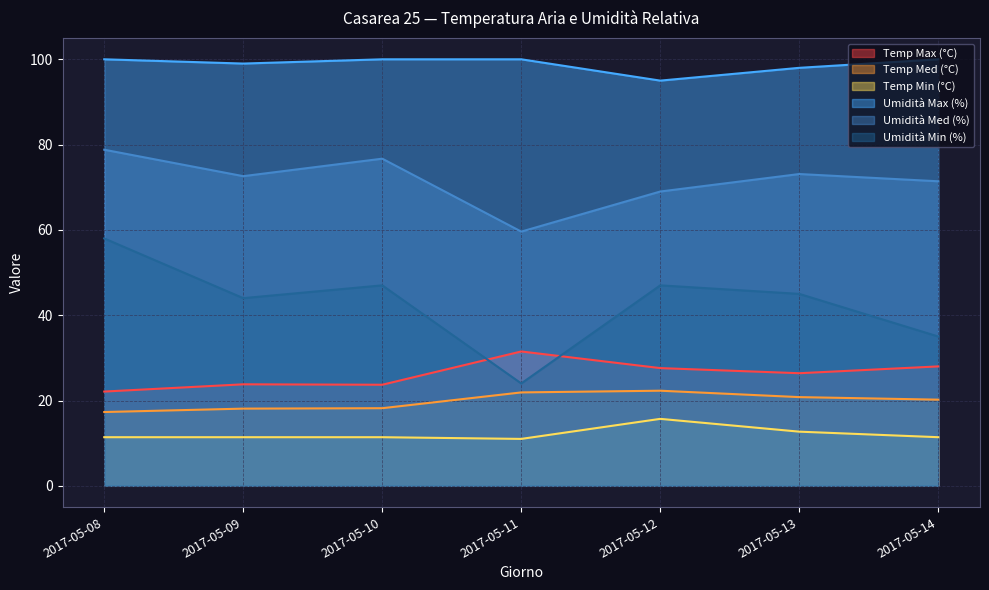

Where is the first local maximum for Temp Med (°C)?

2017-05-12